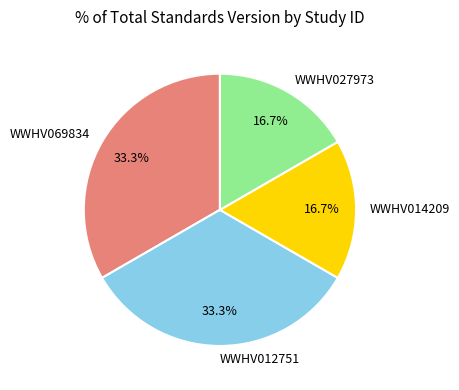

Which has a higher value, WWHV069834 or WWHV014209?

WWHV069834